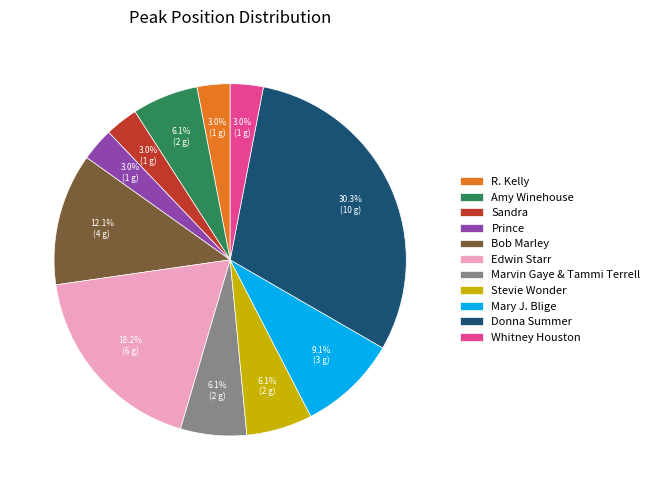

To the nearest percent, what is the difference between the largest and smallest slice percentages?

27%